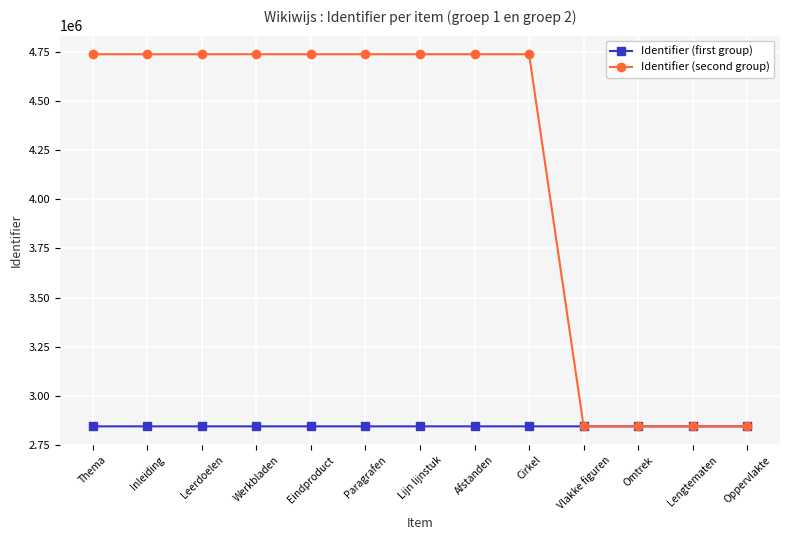

What is the spread (max minus min) of values at Eindproduct?

1894109